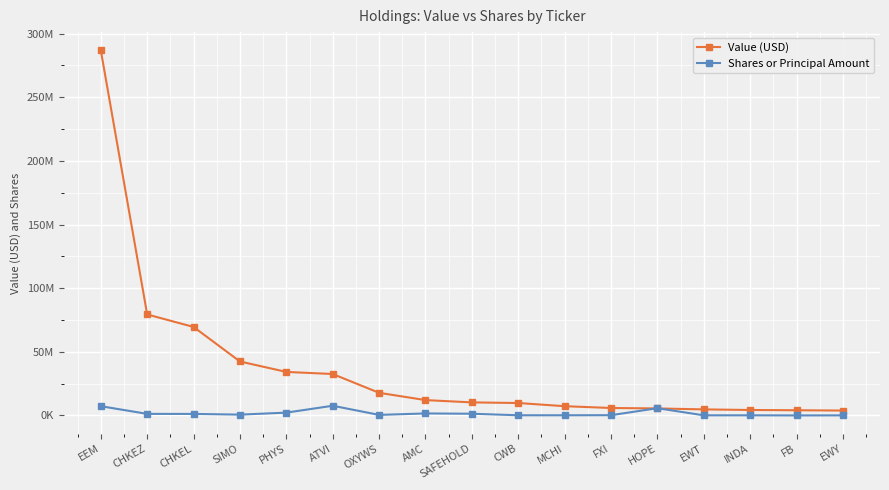

Which label corresponds to the largest value in the chart?

EEM